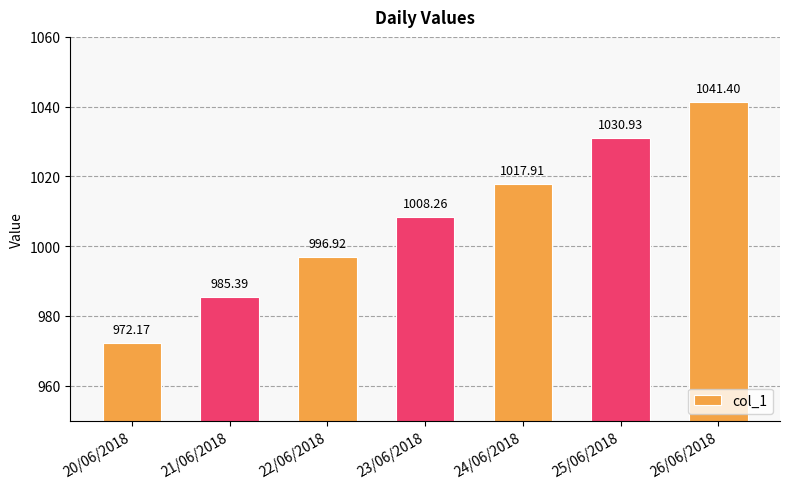

What position from the left is 23/06/2018?

4